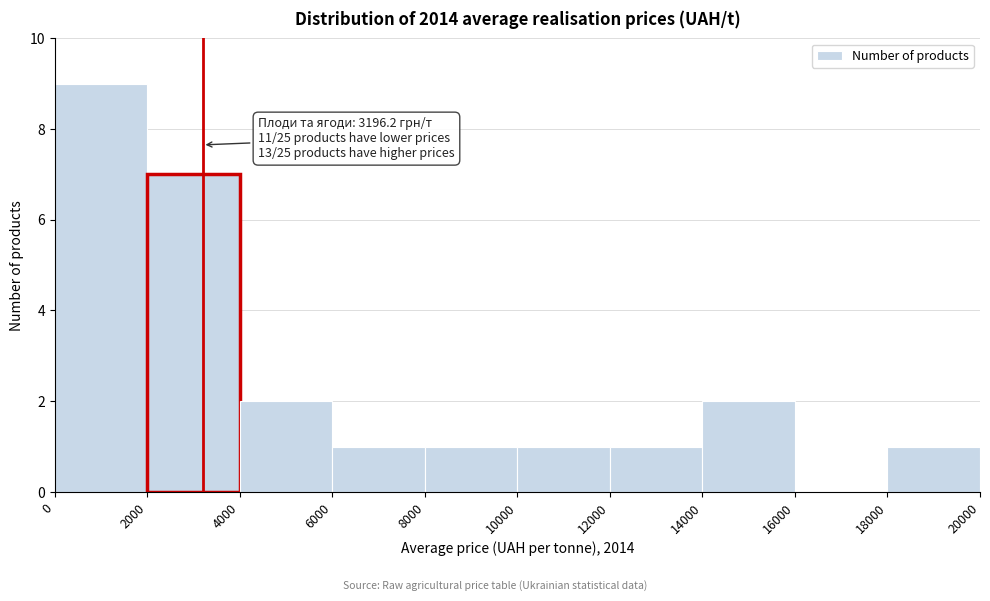

Which range on the x-axis has the tallest bar?

0 to 2000